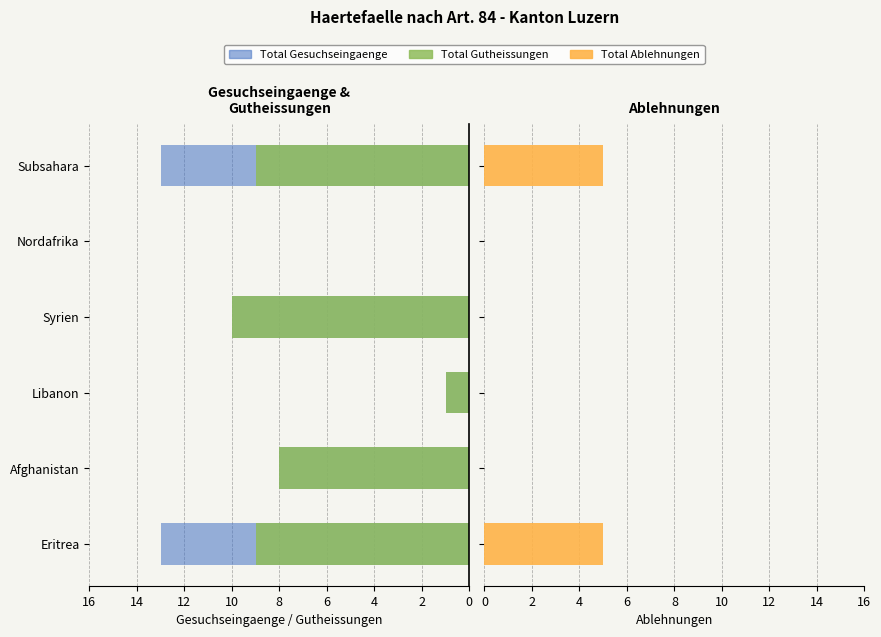

The value of Total Ablehnungen at 2 is 0. True or false?

True